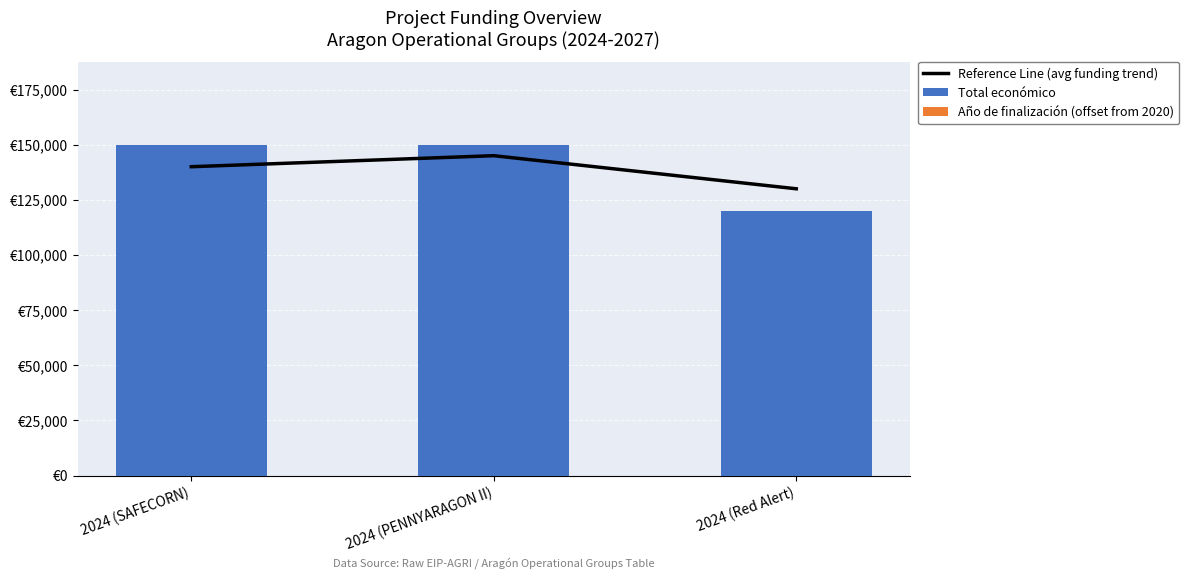

What is the minimum value for Año de finalización (offset from 2020)?

7